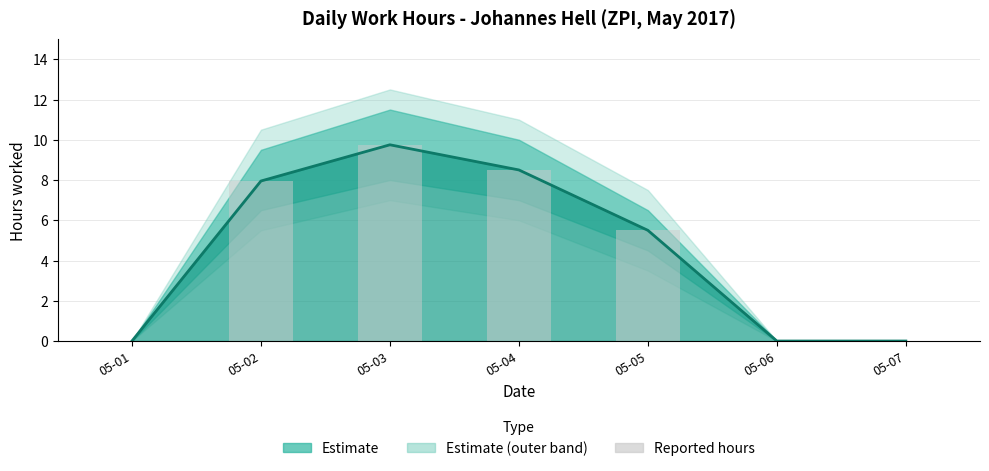

At which label does Estimate first exceed 5?

05-02